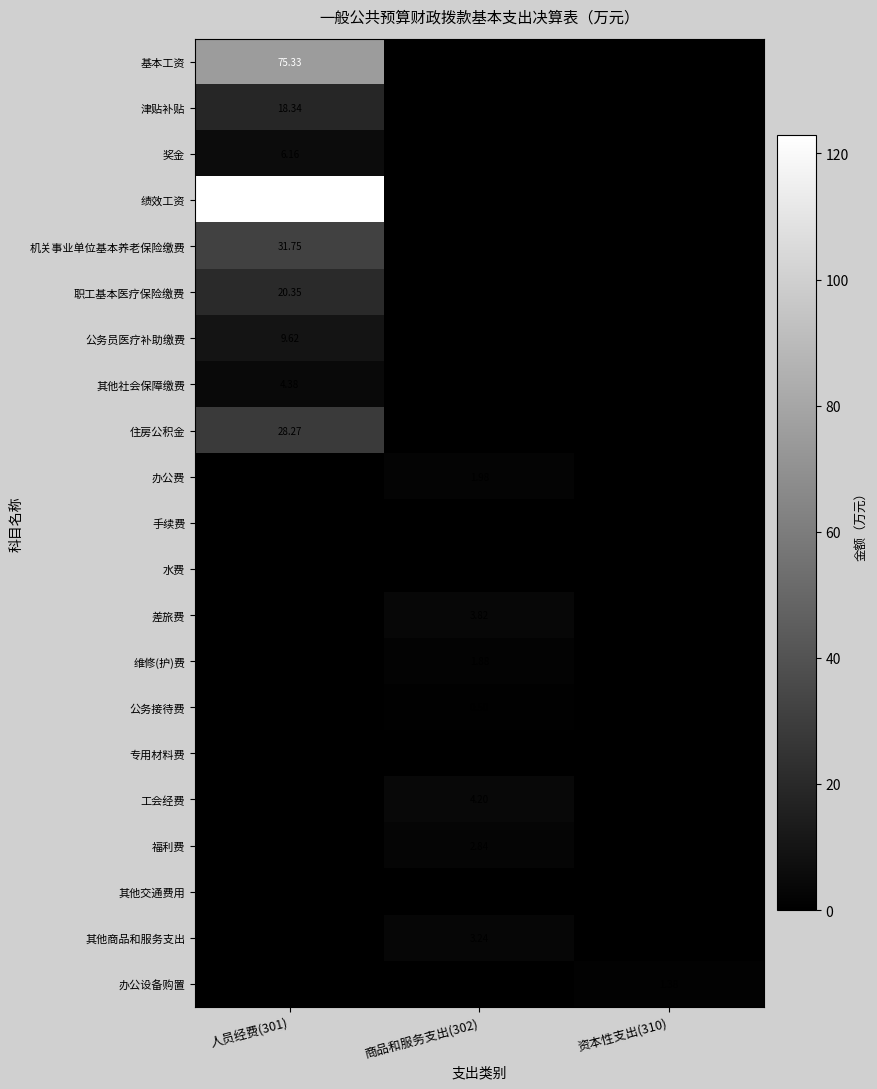

The value of 水费 at 资本性支出(310) is 0.0. True or false?

True